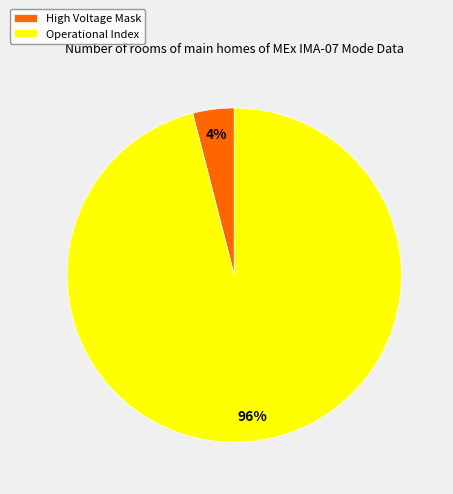

True or false: High Voltage Mask accounts for 4% of the total.

True